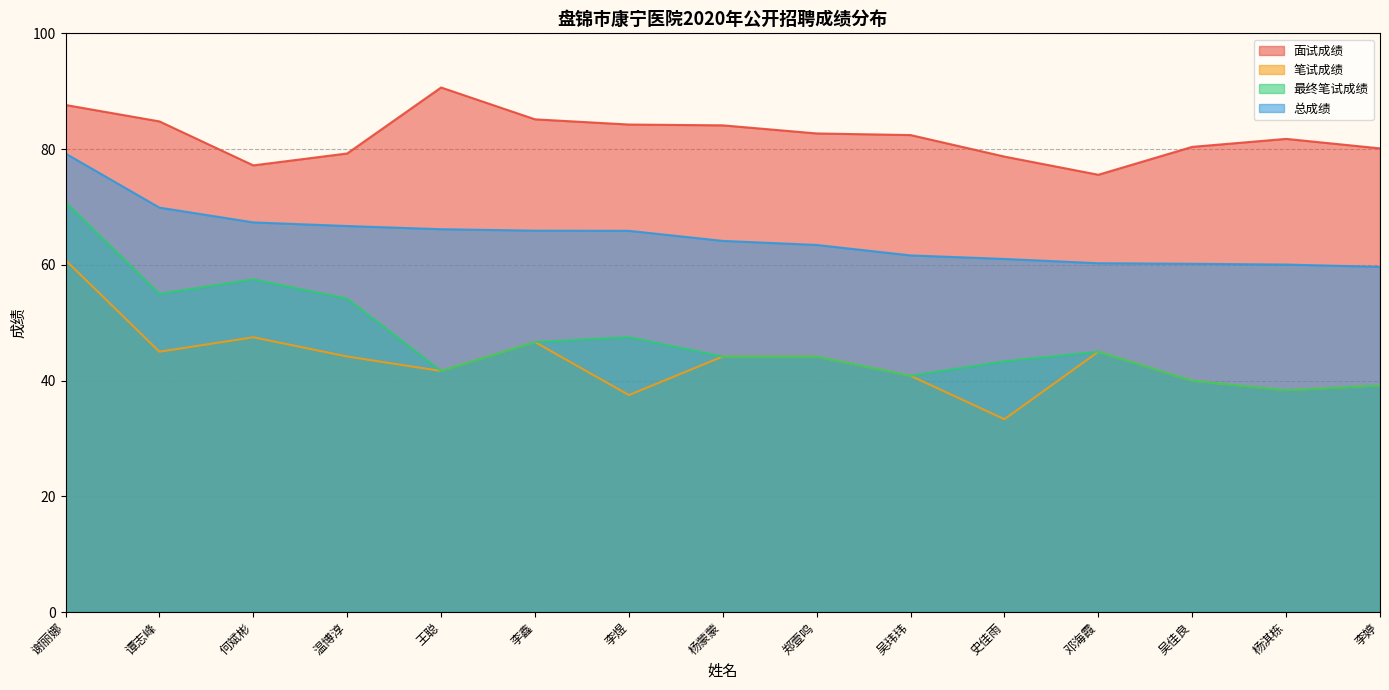

At which category does 最终笔试成绩 reach its first local peak?

何斌彬